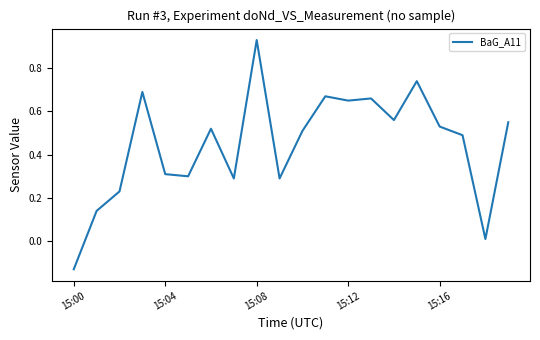

What is the difference between the maximum and minimum values?

1.1